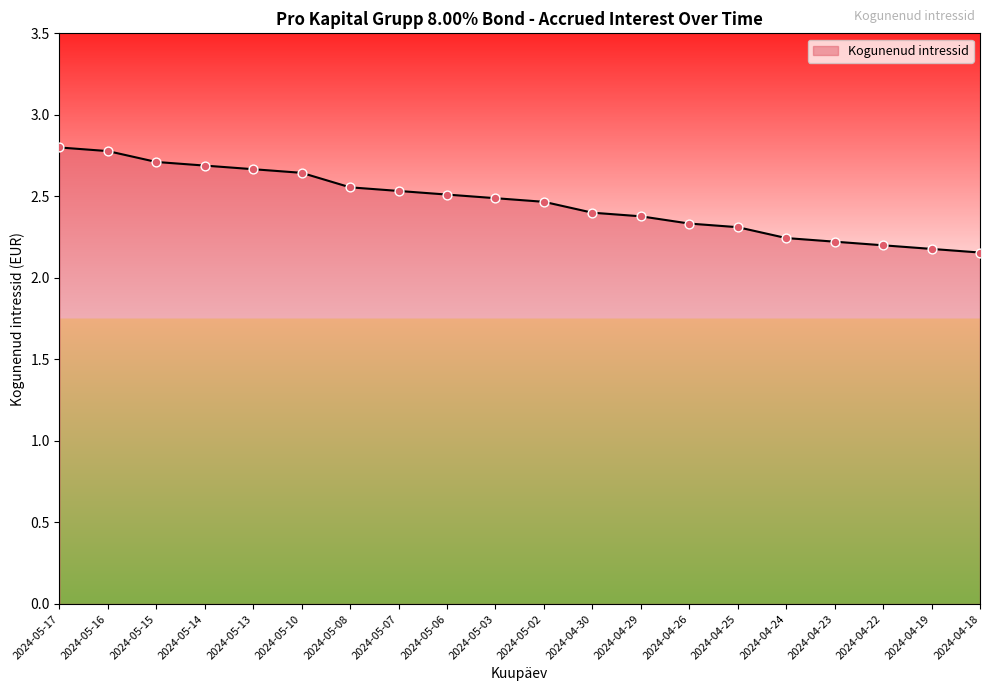

What is the ratio of the value at 2024-04-24 to the value at 2024-04-25?

1.0